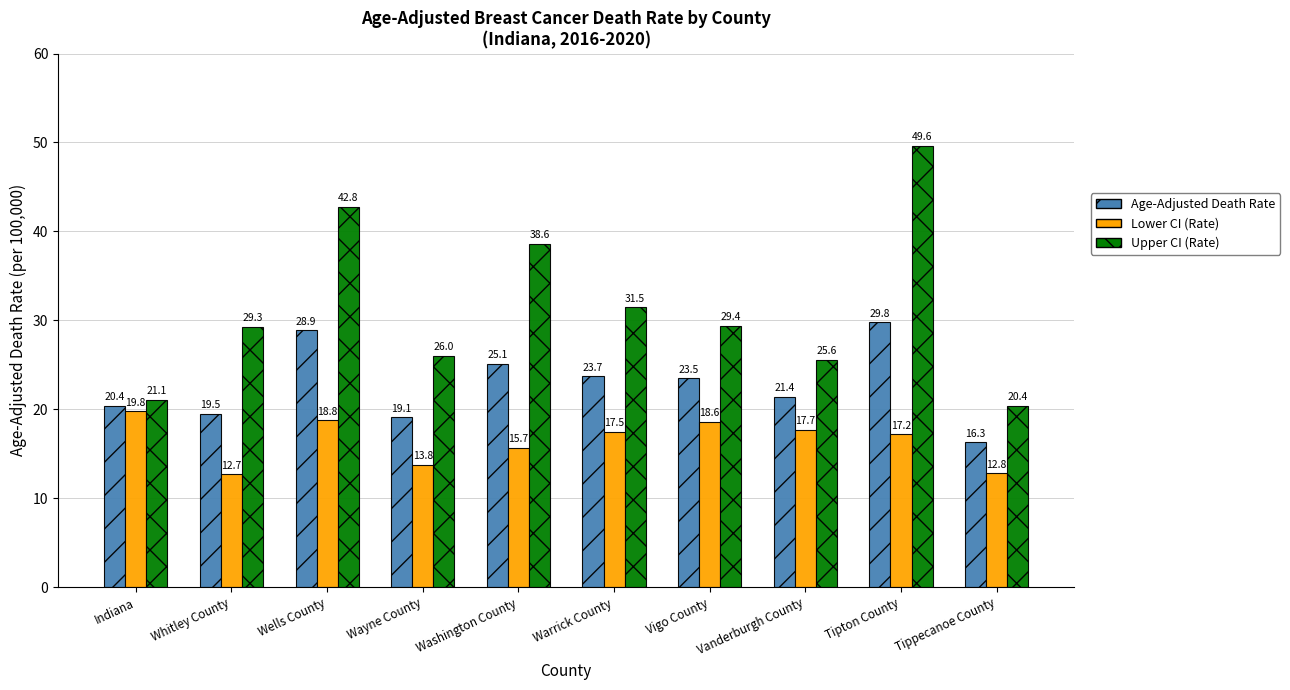

Which category has the highest value in the Upper CI (Rate) series?

Tipton County